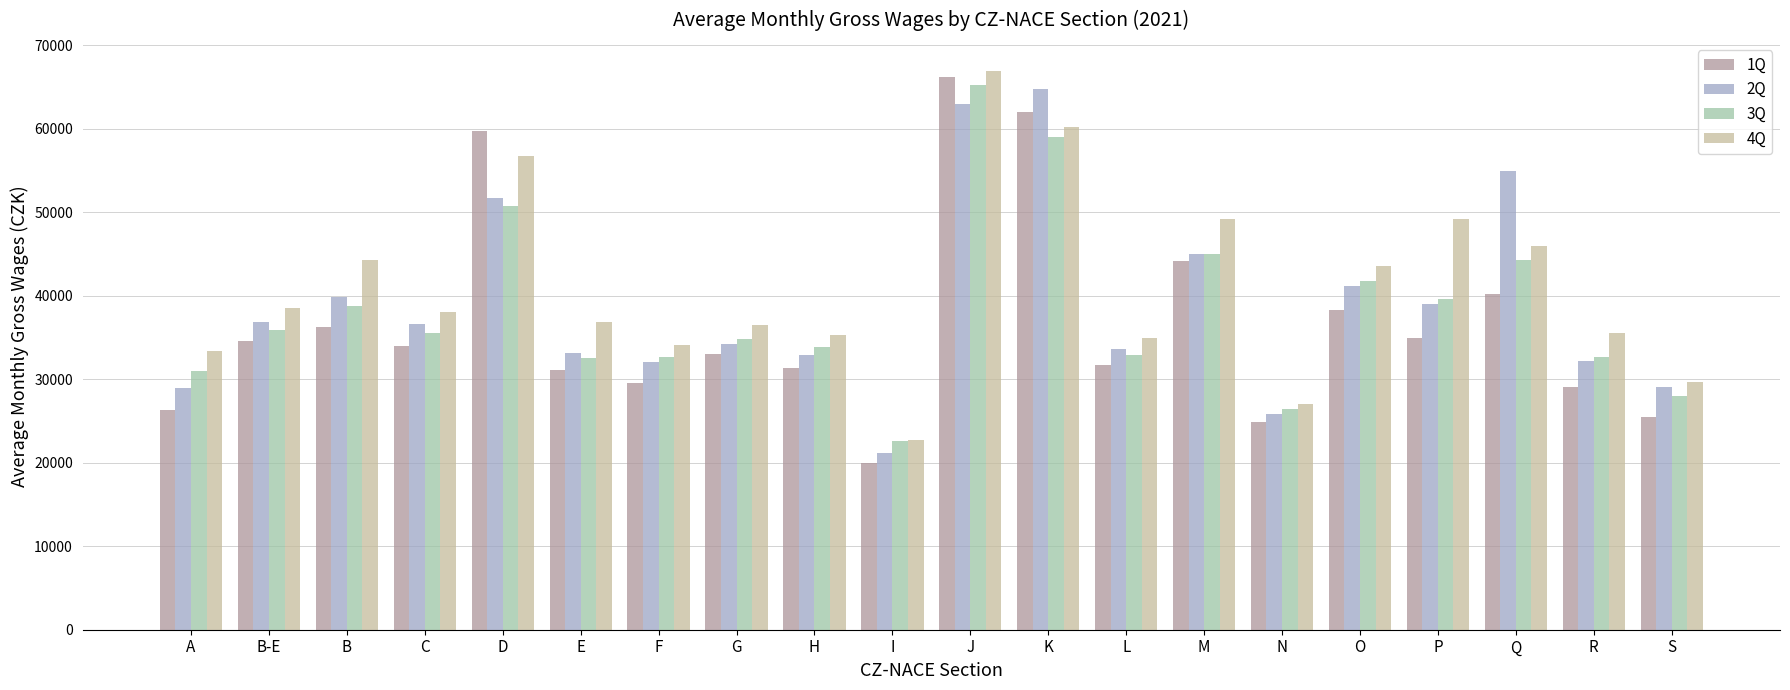

Read the 3Q value at L.

32905